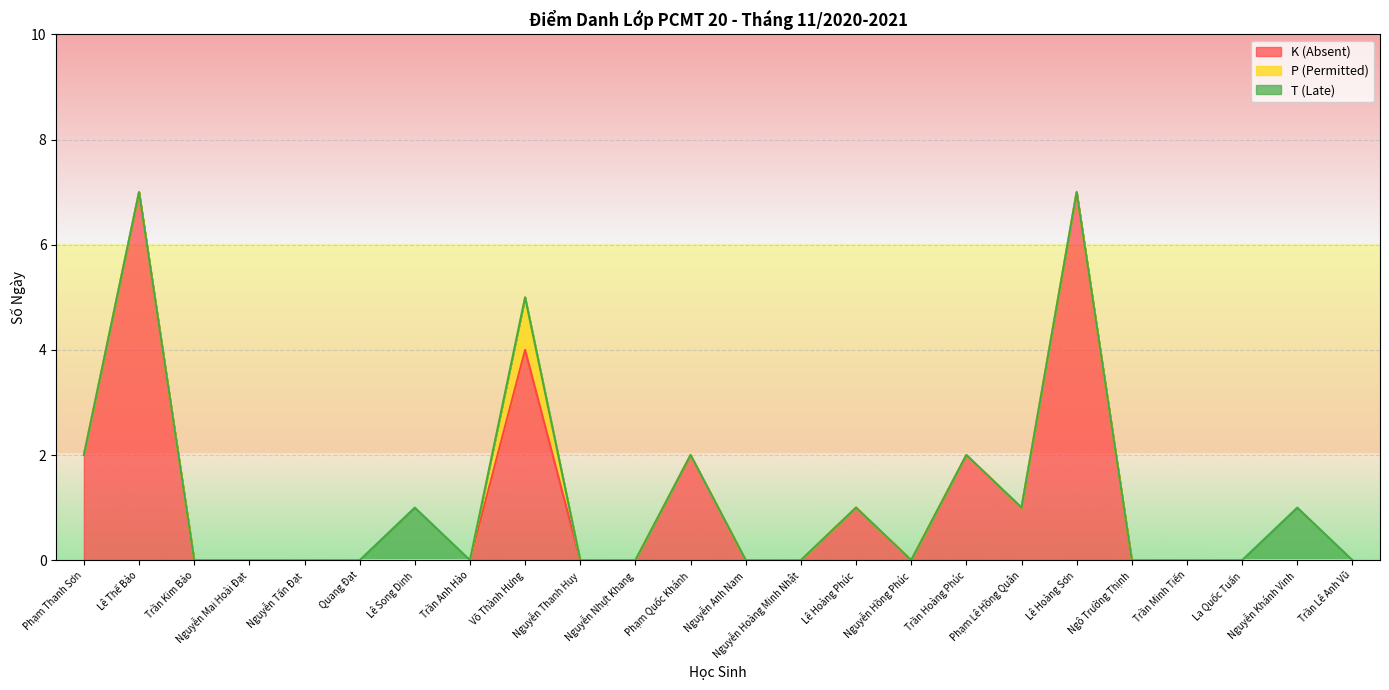

What is the sum of all T (Late) values?

2